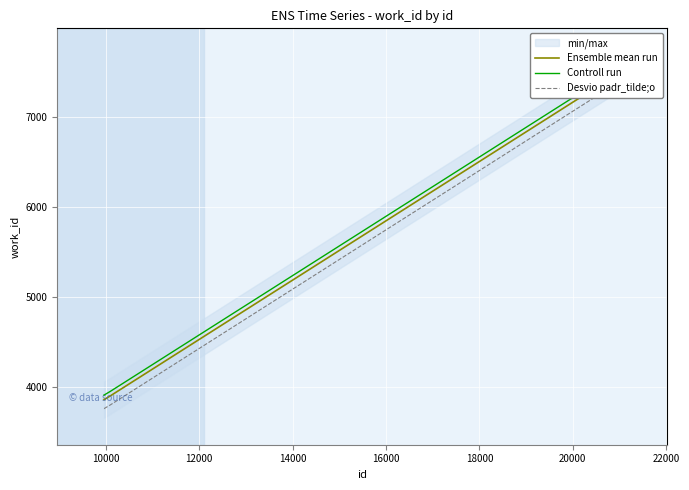

What is the sum of all Controll run values?

26841